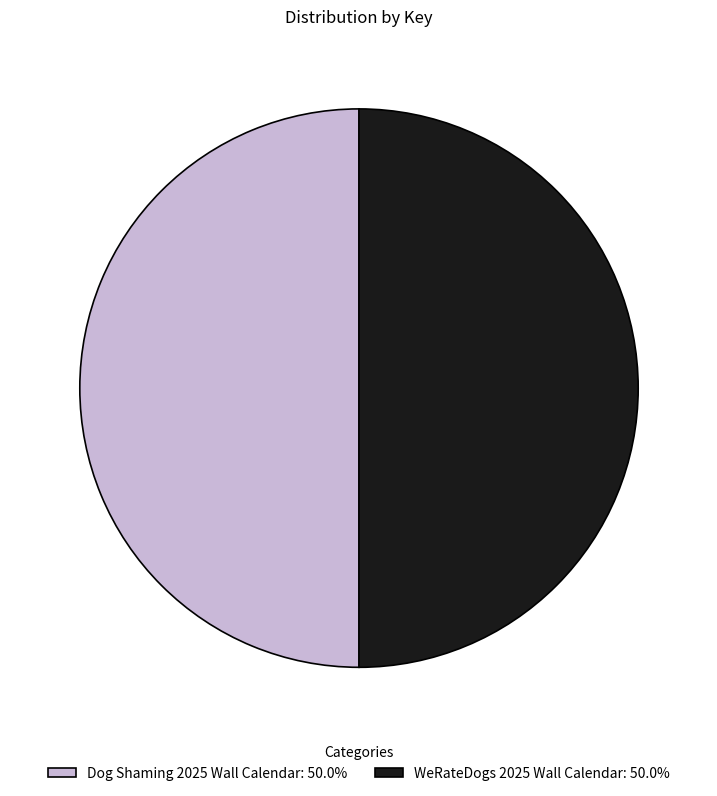

Do WeRateDogs 2025 Wall Calendar: 50.0% and Dog Shaming 2025 Wall Calendar: 50.0% together represent more than half of the pie?

Yes